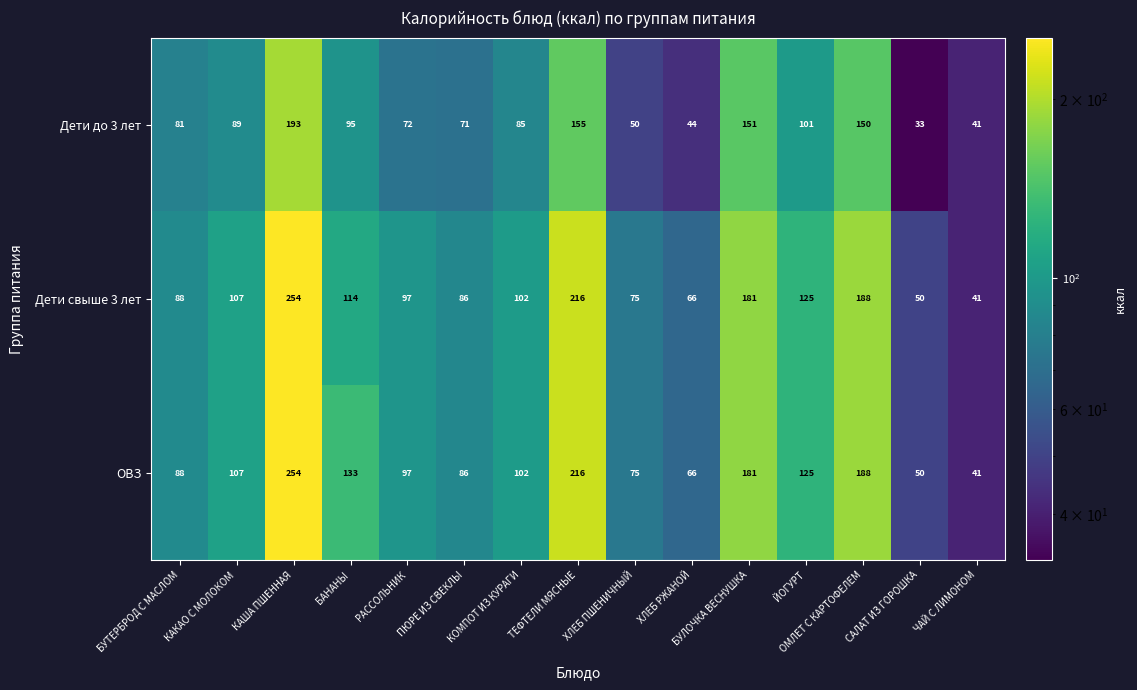

At which label does Дети свыше 3 лет first exceed 102?

КАКАО С МОЛОКОМ